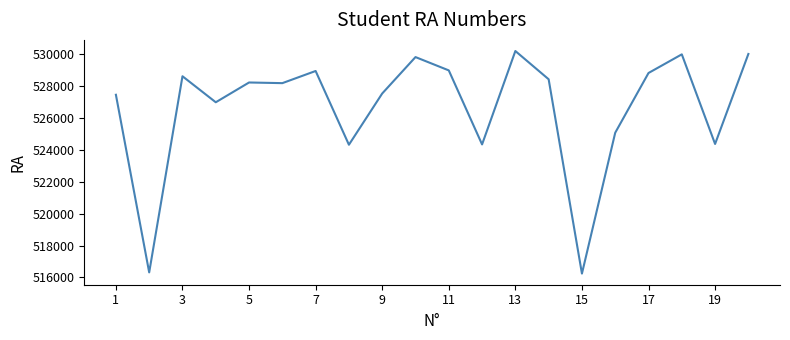

What is the difference between the maximum and minimum values?

13954